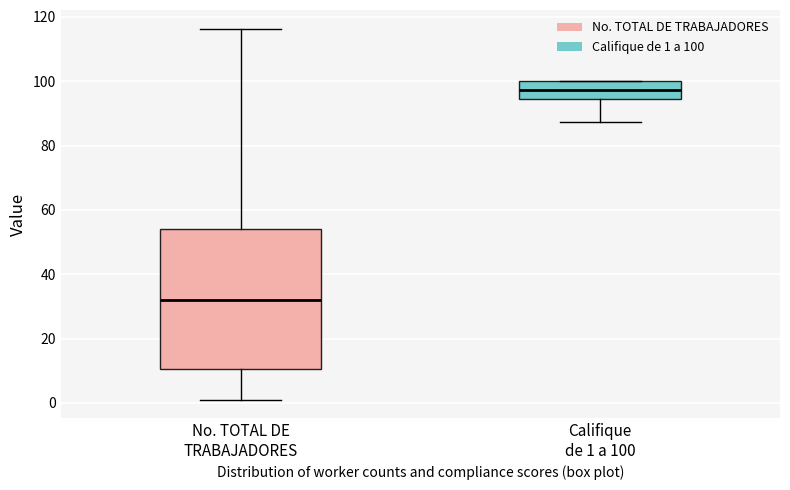

Where is the upper edge of the box for No. TOTAL DE TRABAJADORES on the y-axis? The values are not printed on the chart, so give them approximately, as read against the axis.

54